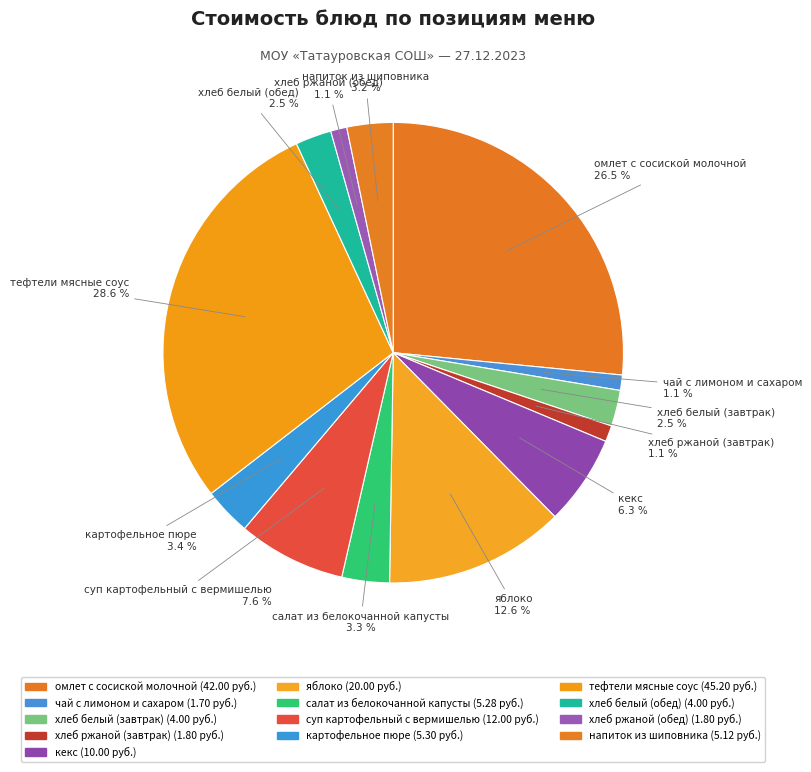

What percentage is the хлеб ржаной (завтрак) slice, to the nearest percent?

1%